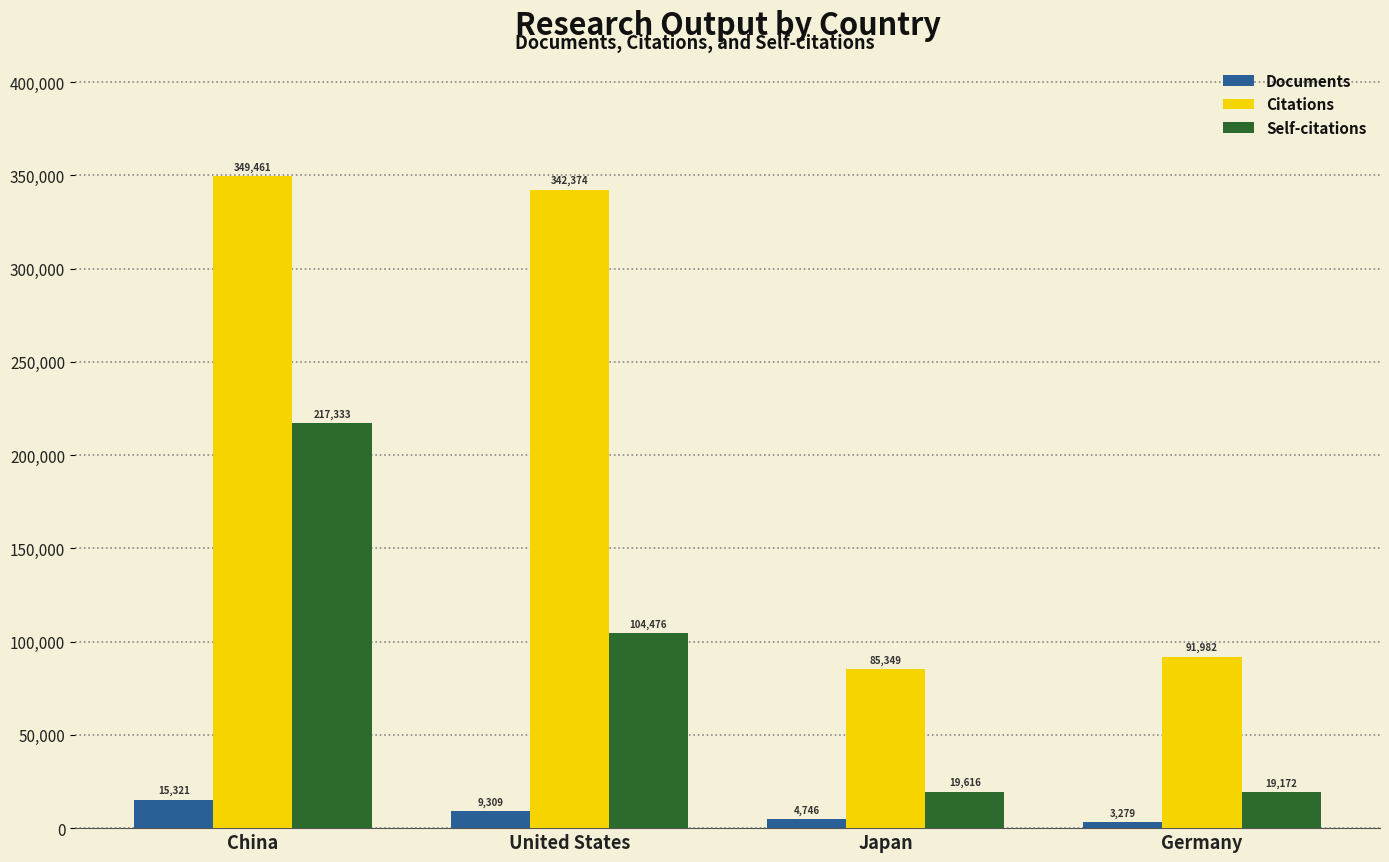

What is the difference between the maximum and second lowest values in the Self-citations series?

197717